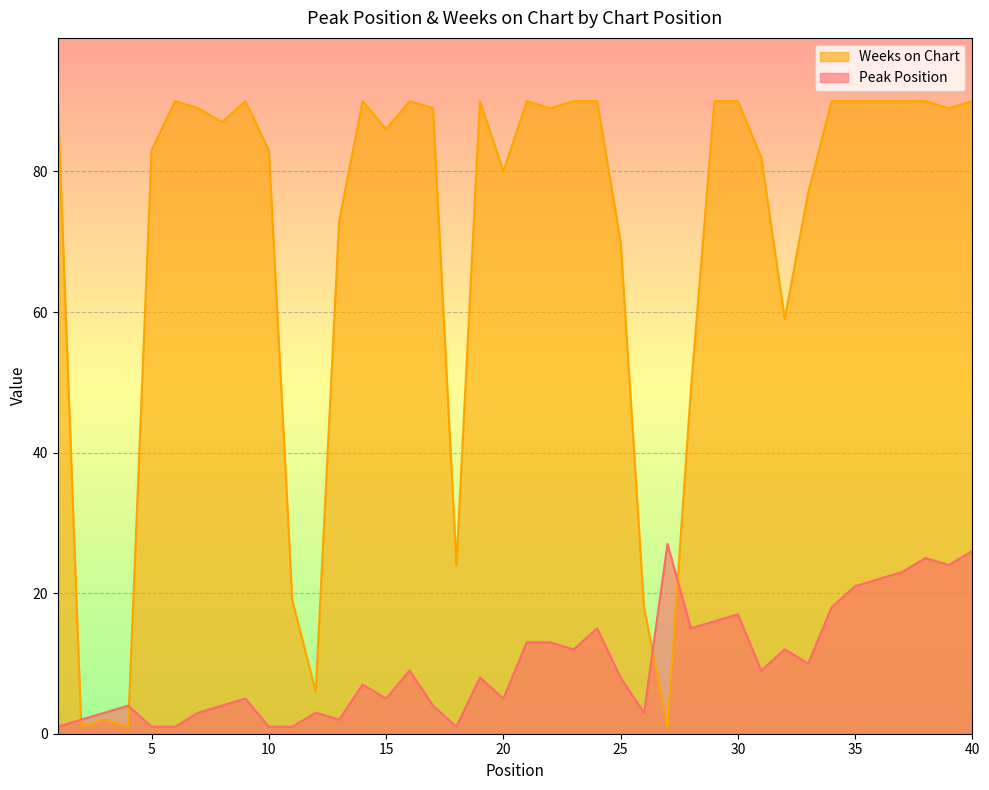

List the series in order of their peak value, lowest first.

Peak Position, Weeks on Chart